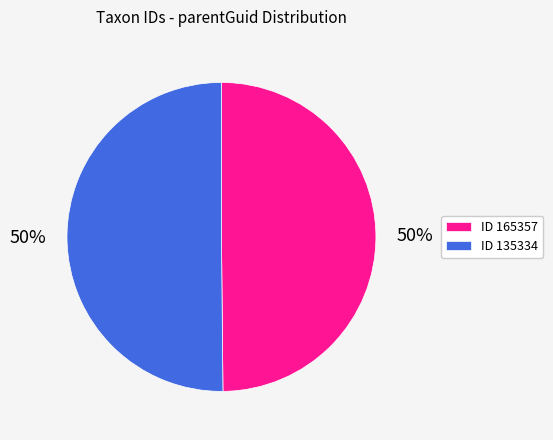

What is the ratio of the value at ID 165357 to the value at ID 135334?

1.0